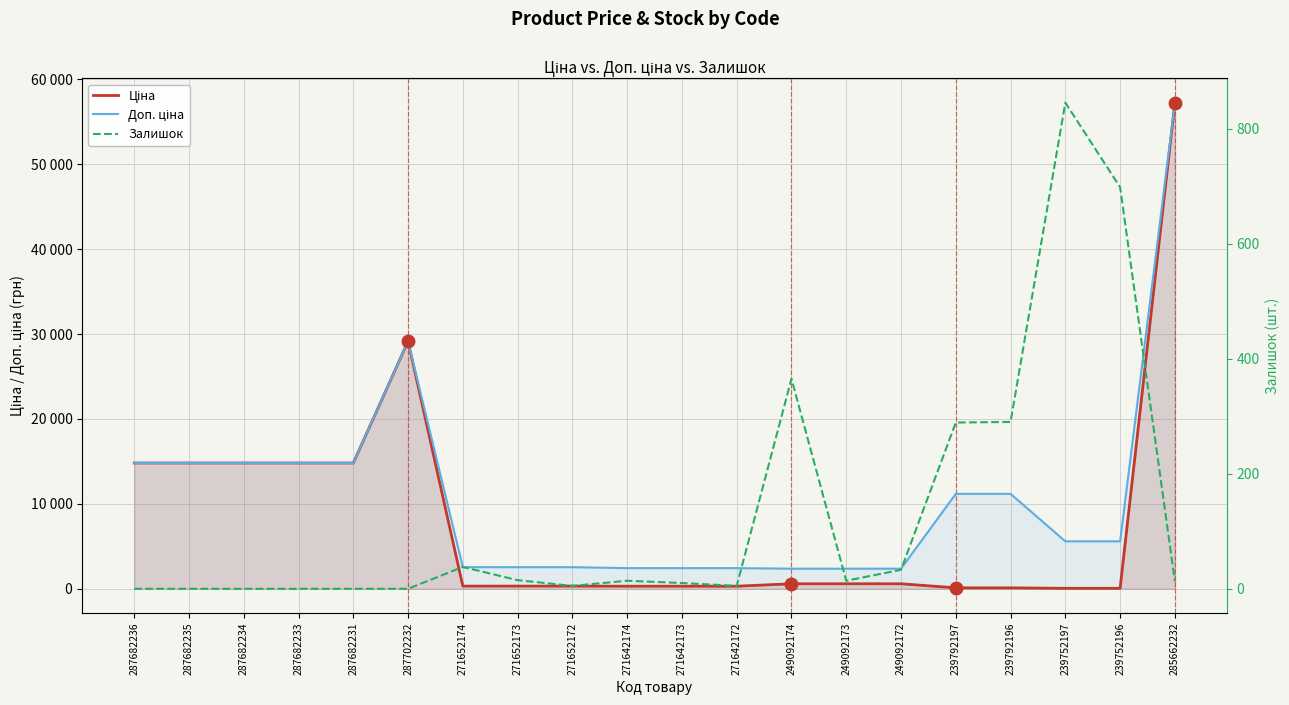

True or false: Ціна and Доп. ціна cross at least once.

False